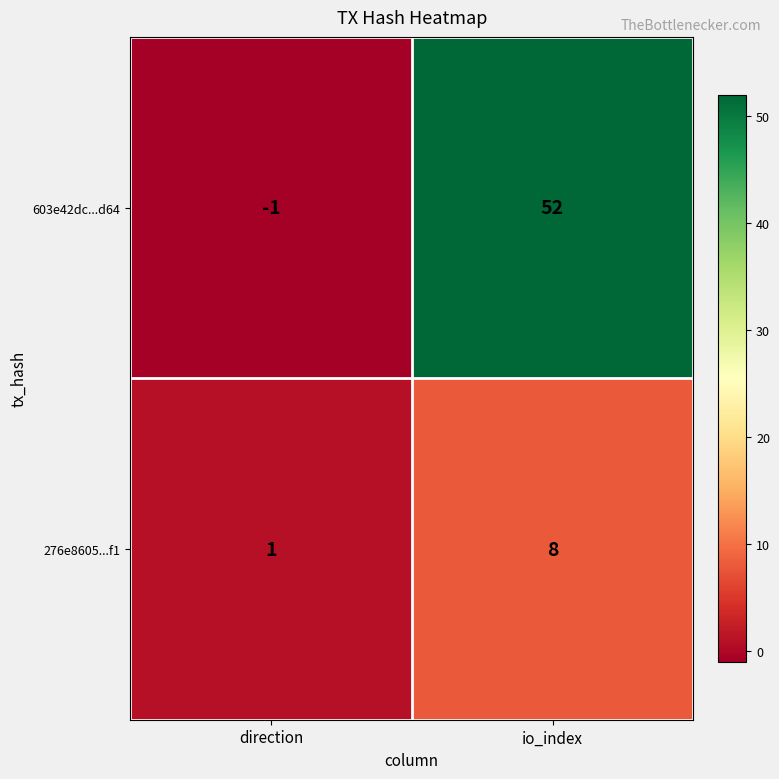

What is the difference between the maximum and minimum values in the 276e8605...f1 series?

7